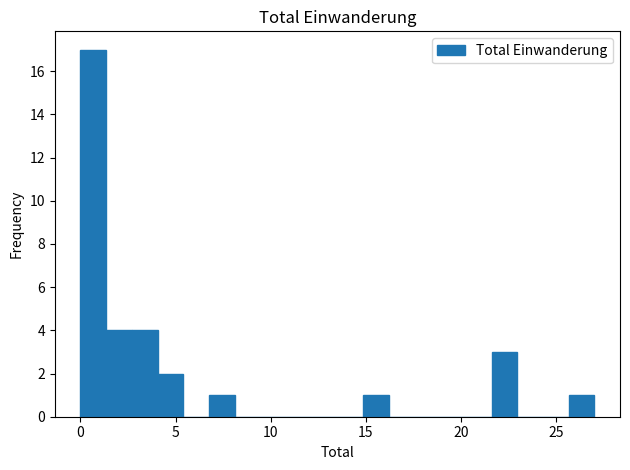

Read against the x-axis, roughly where is the centre of the tallest bar?

0.5